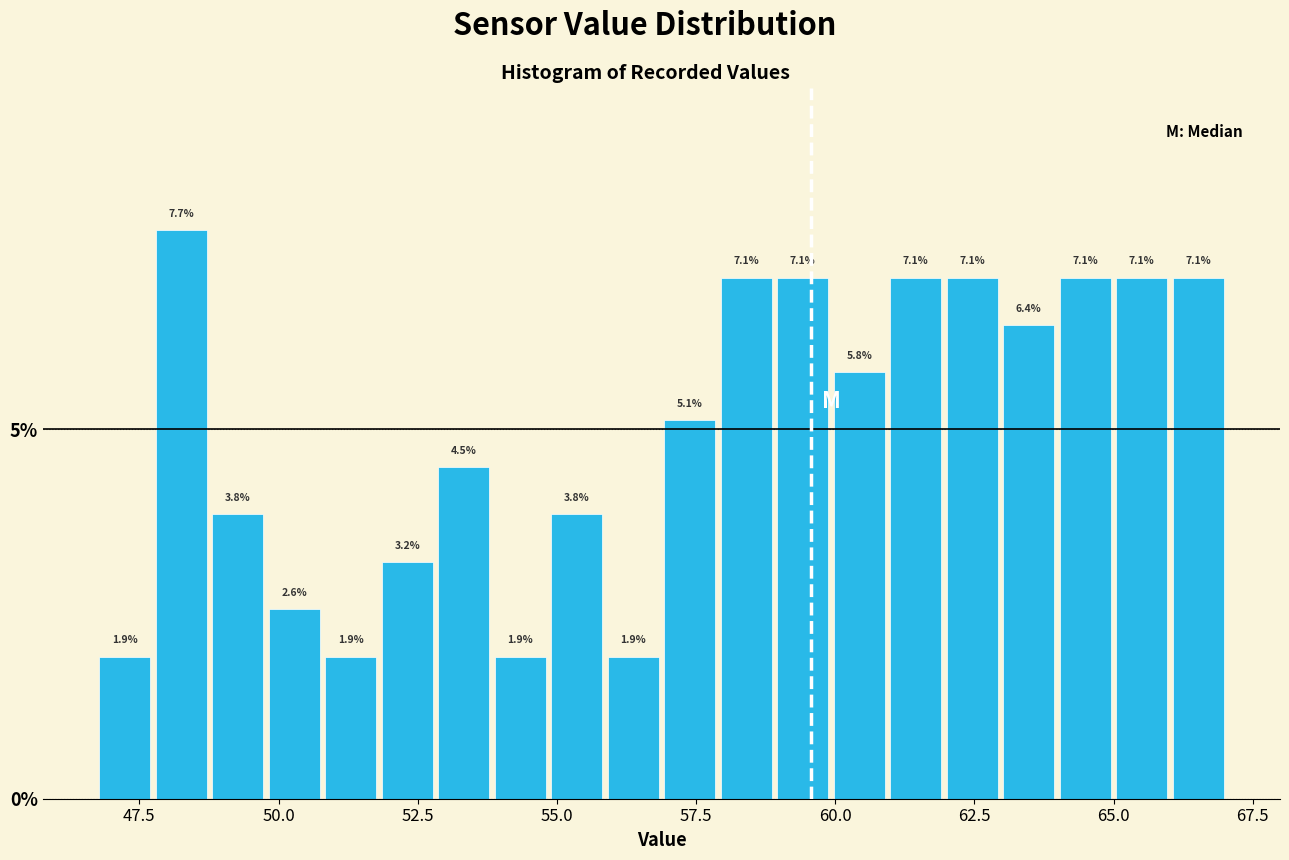

Around what value on the x-axis is the tallest bar? Give the approximate position of its centre, as read against the axis.

48.5